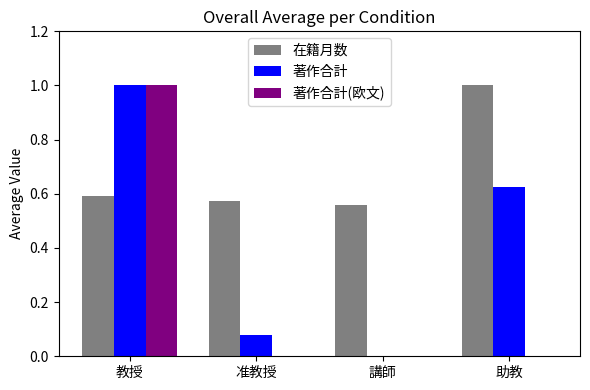

The value of 在籍月数 at 助教 is 1.0. True or false?

True